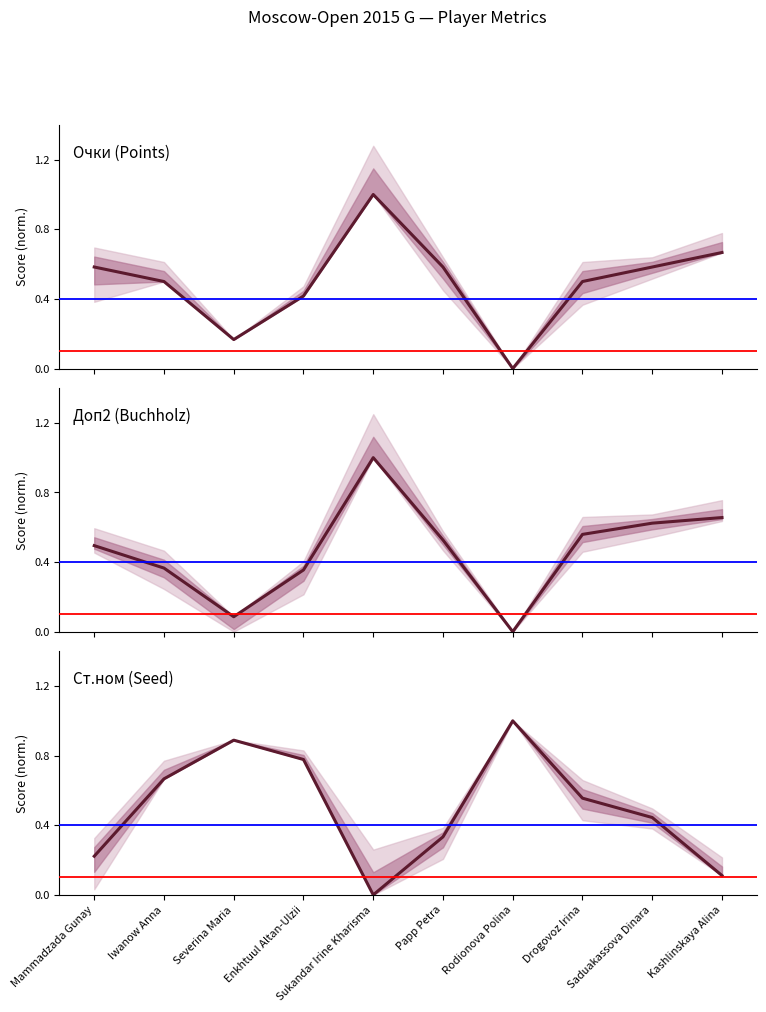

In Доп2 (Buchholz), how many points are higher than both neighbors (excluding endpoints)?

1